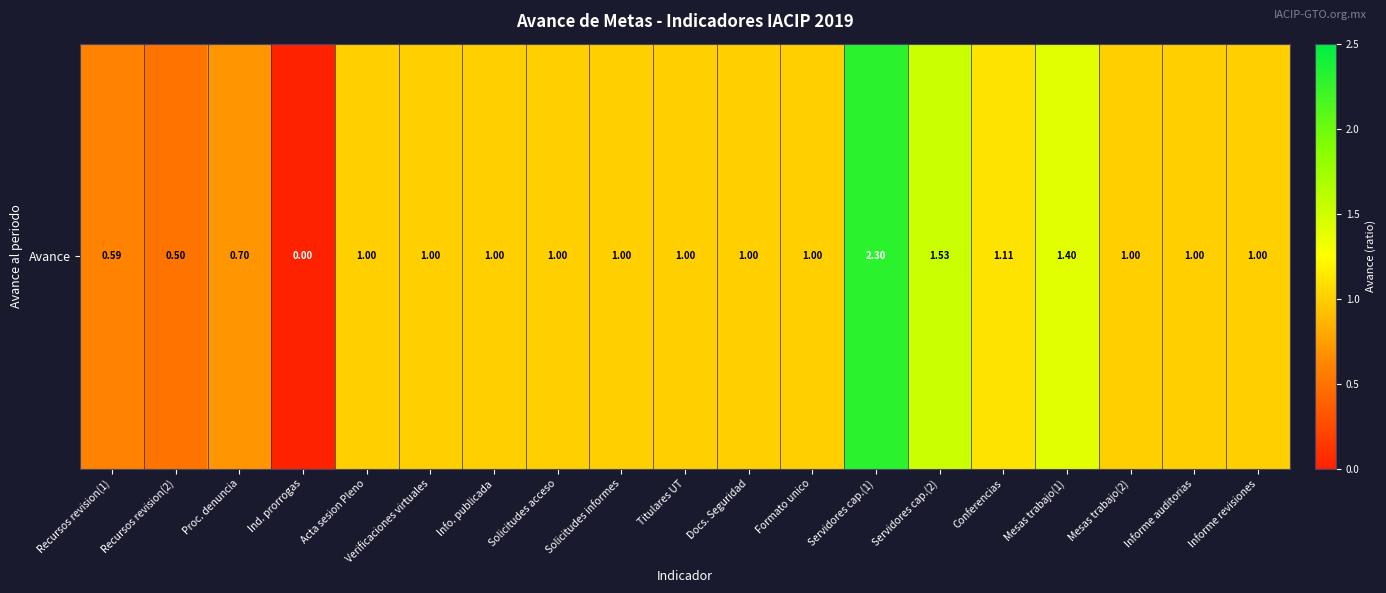

Which label corresponds to the smallest value in the chart?

Ind. prorrogas